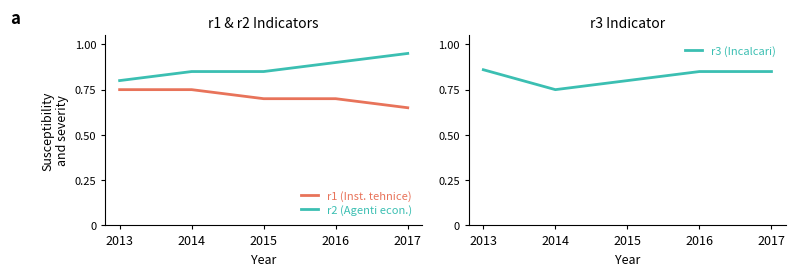

Between which two adjacent categories do r3 (Incalcari) and r2 (Agenti econ.) first intersect?

2013 and 2014